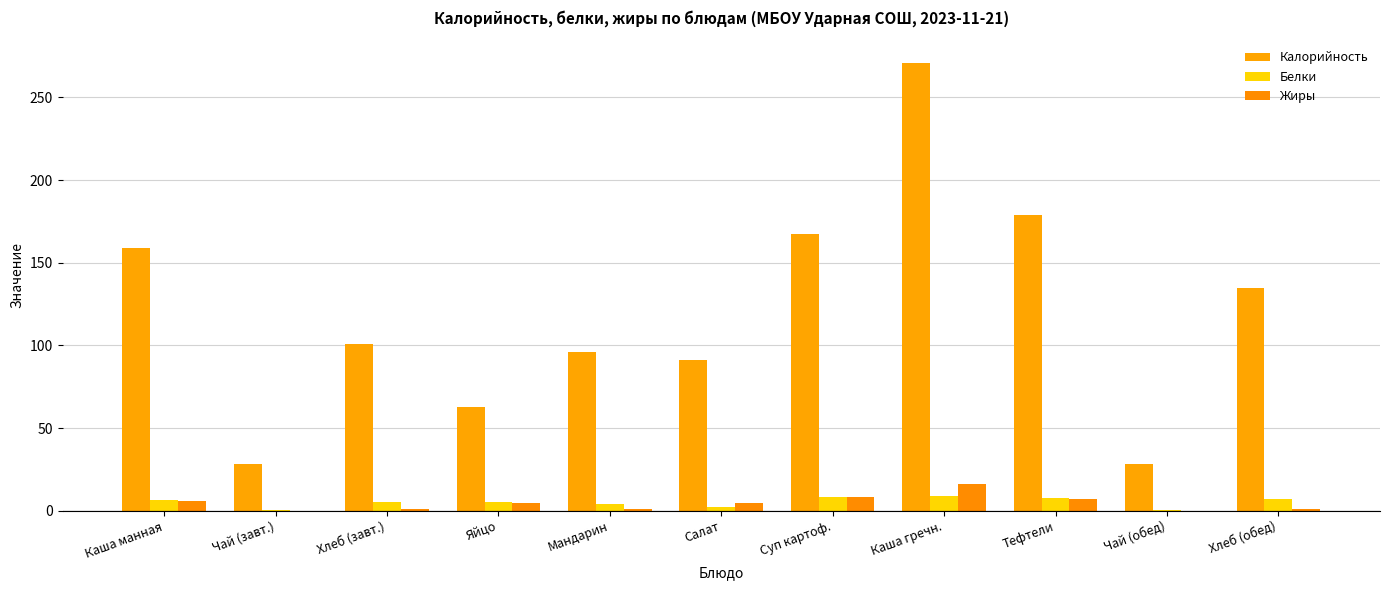

What is the value of the Белки bar at the 10th from the left?

0.2